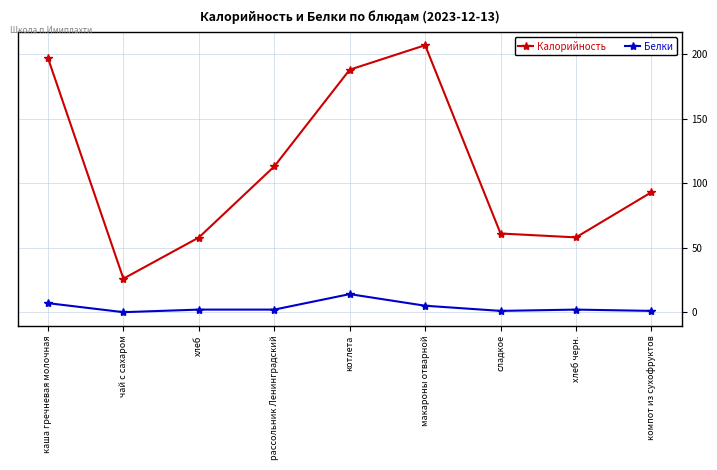

Count the number of categories in the chart.

9